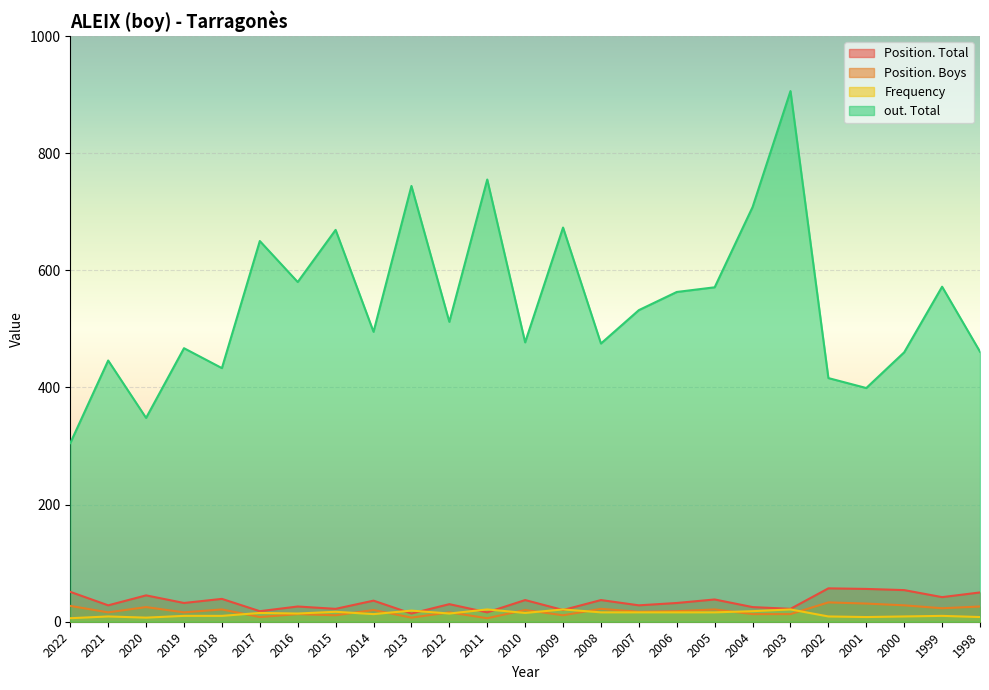

Is it true that out. Total equals 524 at 2020?

False